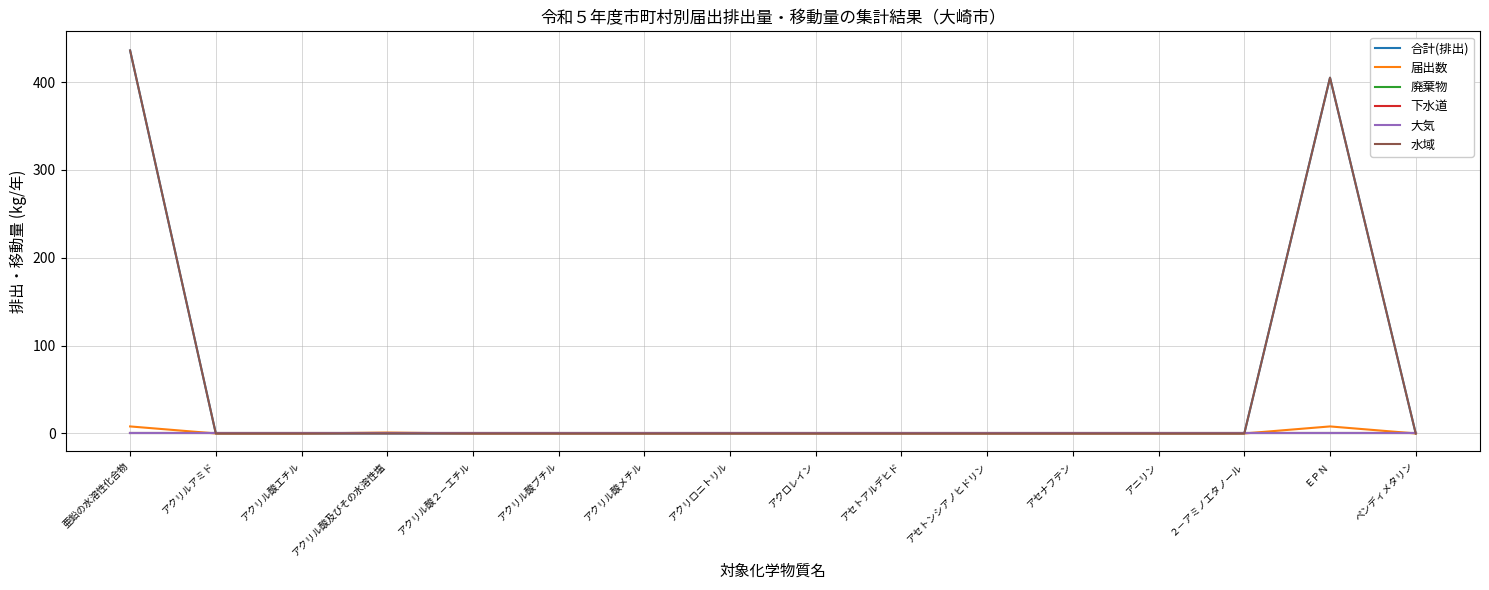

At how many categories does at least one series exceed 3?

2